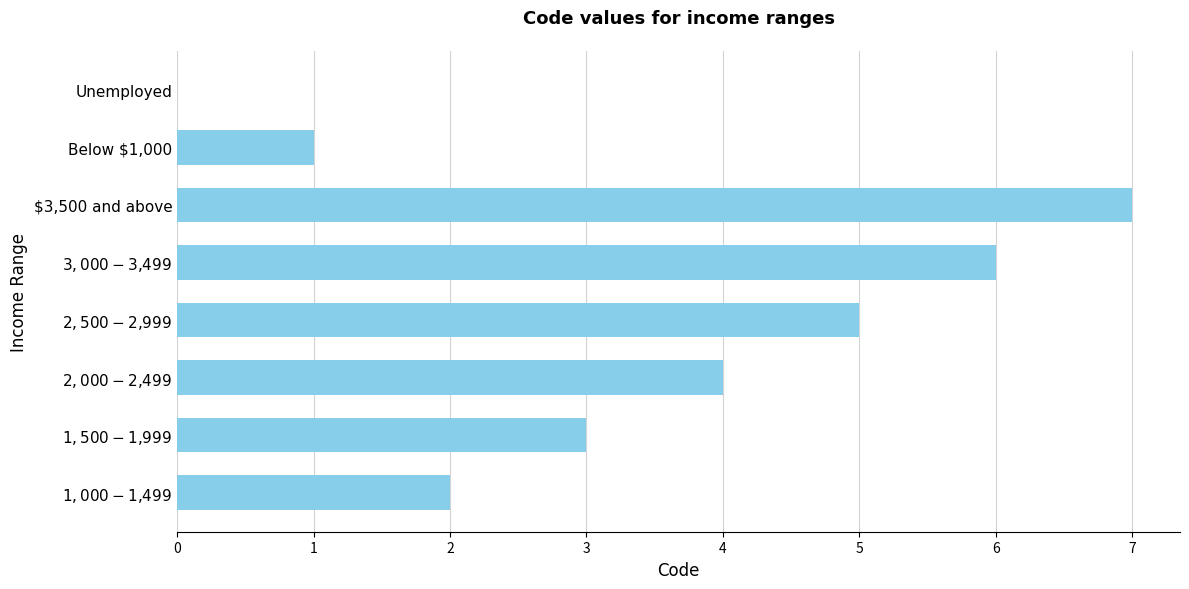

What is the change in value from $3,500 and above to Unemployed?

-7